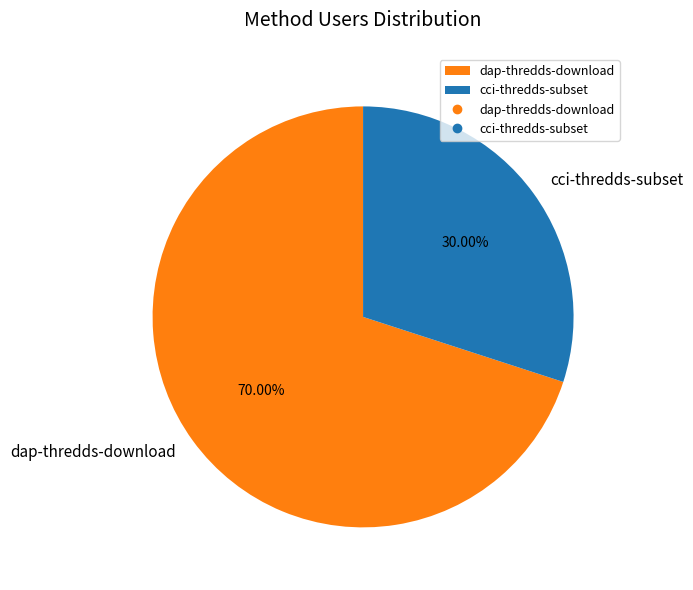

Is there any slice that represents more than half of the pie?

Yes